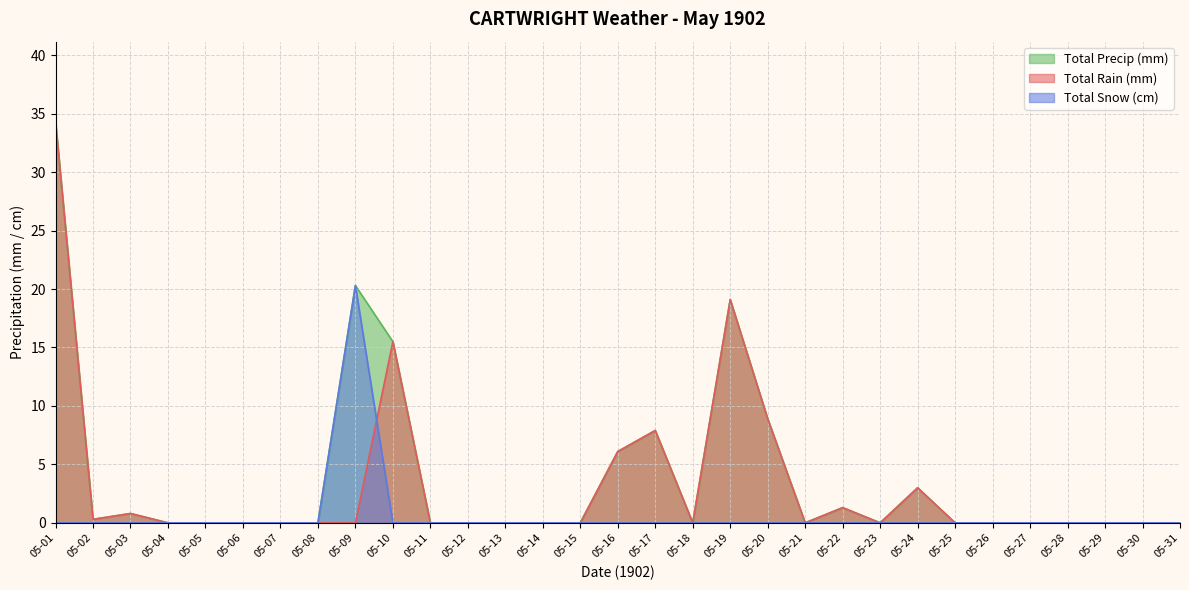

At which category does Total Precip (mm) reach its first local valley?

05-02